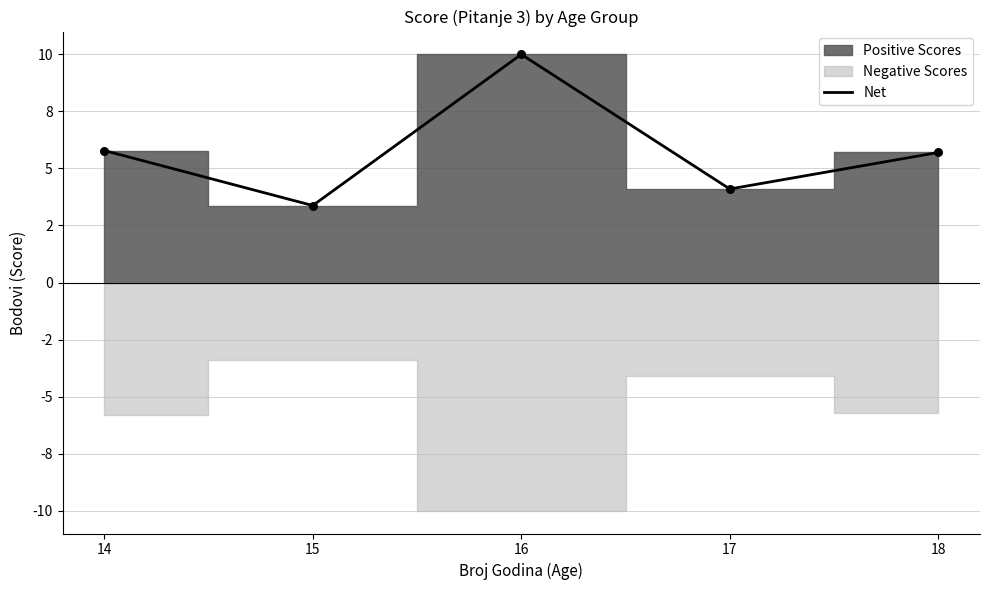

Between 14 and 15, which is larger?

14